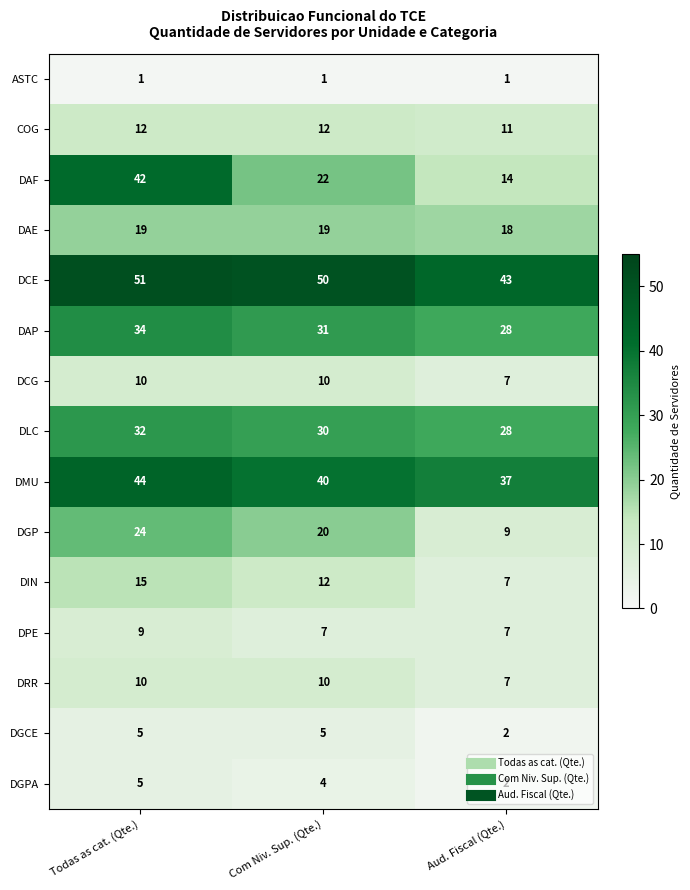

Which label corresponds to the largest value in the chart?

Todas as cat. (Qte.)